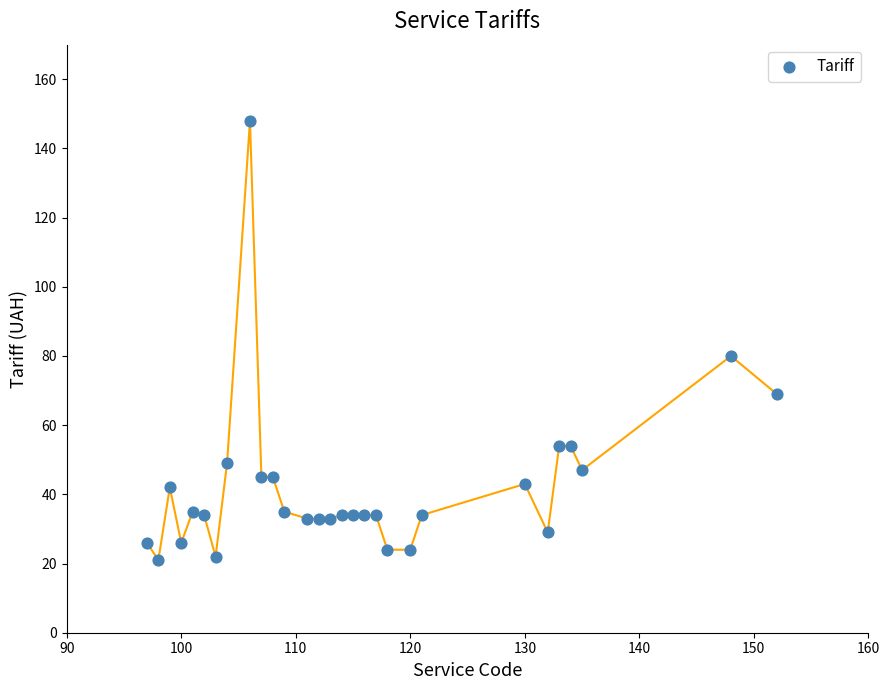

What Y value in the scatter plot is closest to 84?

80